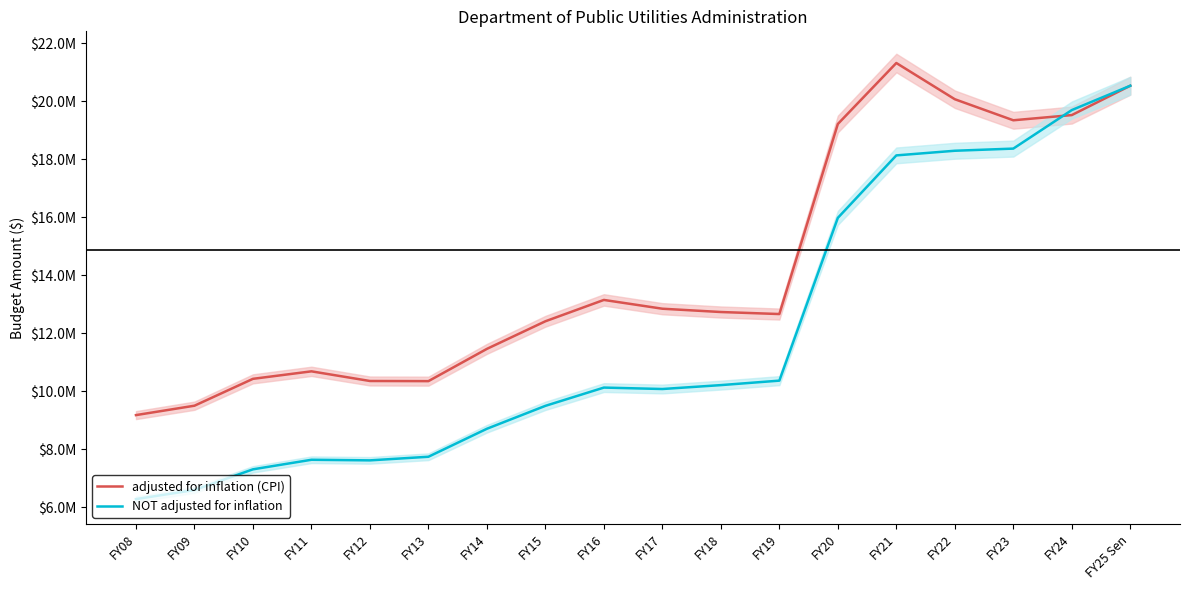

Between which two adjacent categories do adjusted for inflation (CPI) and NOT adjusted for inflation first intersect?

FY23 and FY24